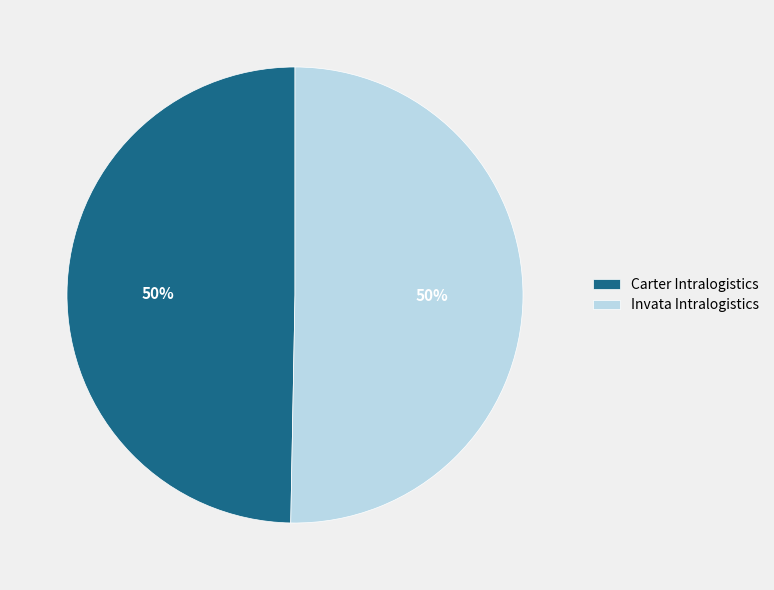

To the nearest percent, what is the average slice percentage?

50%